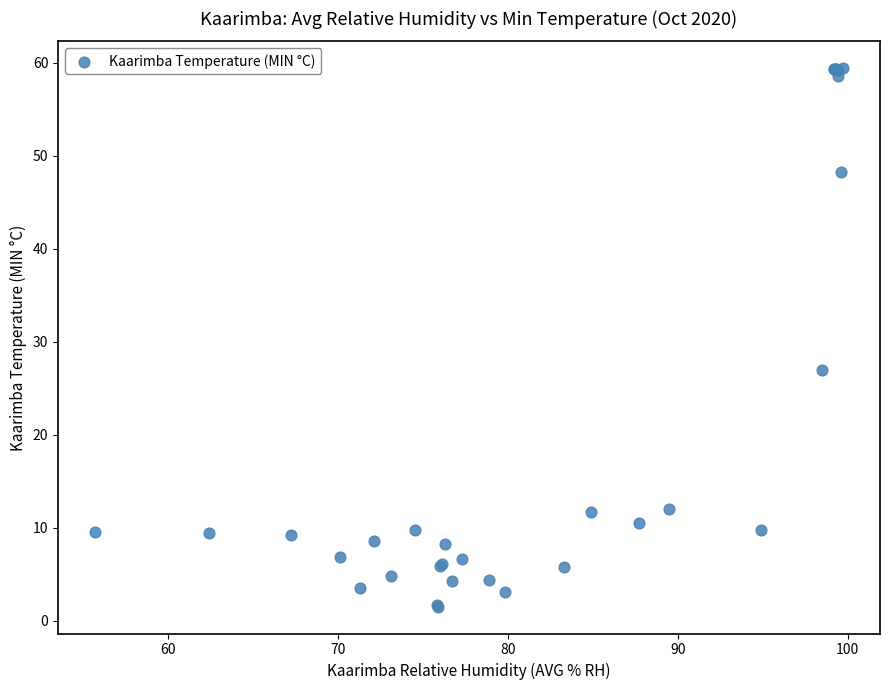

What Y value in the scatter plot is closest to 30?

26.9